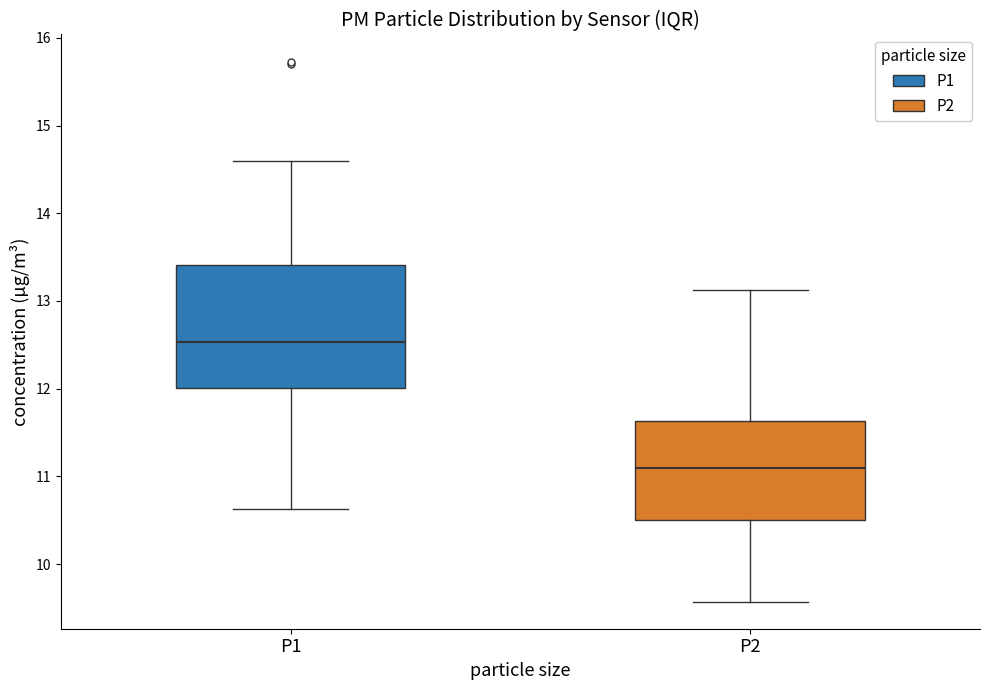

Reading left to right, transcribe this box plot: for each box, give where its median line is, the range the box spans, and where its two whiskers end, as read against the y-axis. The values are not printed on the chart, so give them approximately, as read against the axis.

P1: median 12.5, box 12.0 to 13.4, whiskers 10.6 to 14.6
P2: median 11.1, box 10.5 to 11.6, whiskers 9.6 to 13.1